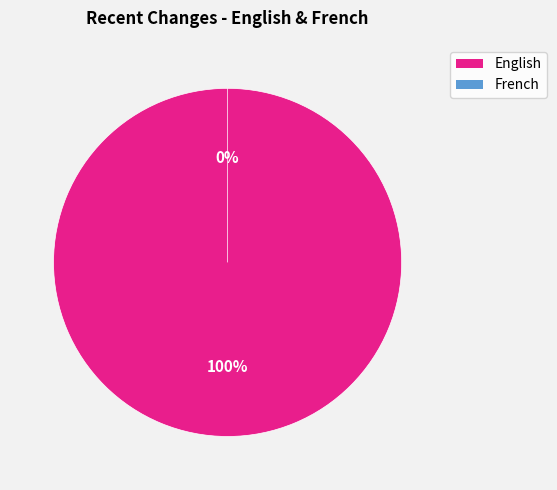

What percentage do English and French together represent?

100.0%